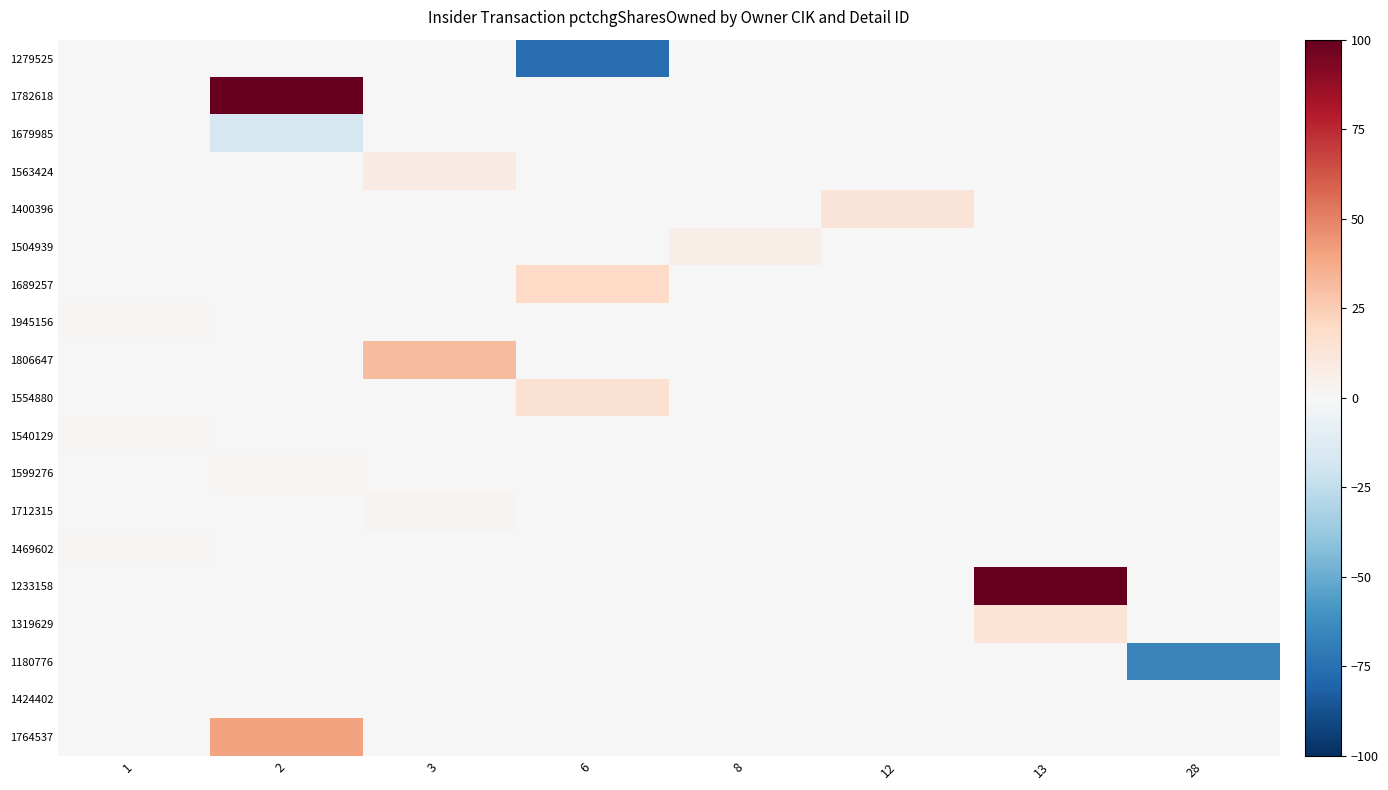

The 1599276 series shows 0 at 1. True or false?

True